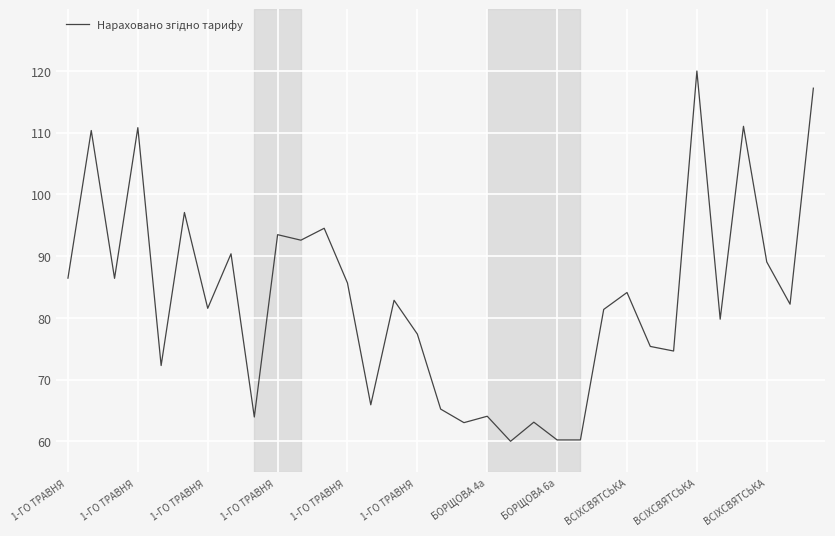

What is the smallest value displayed?

60.0